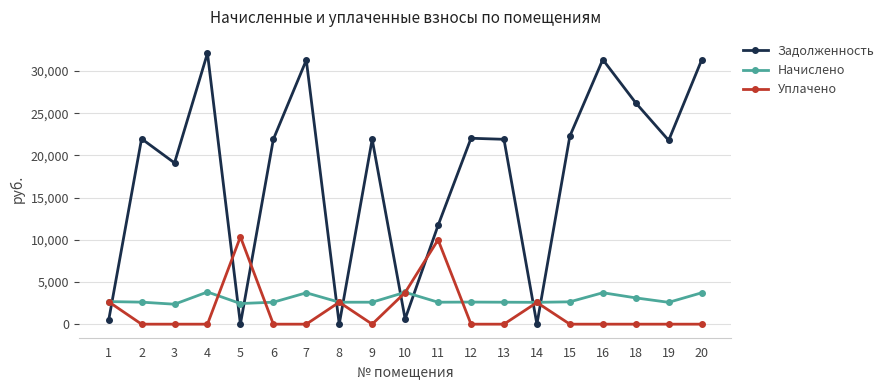

Where do Начислено and Задолженность first cross each other?

1 and 2